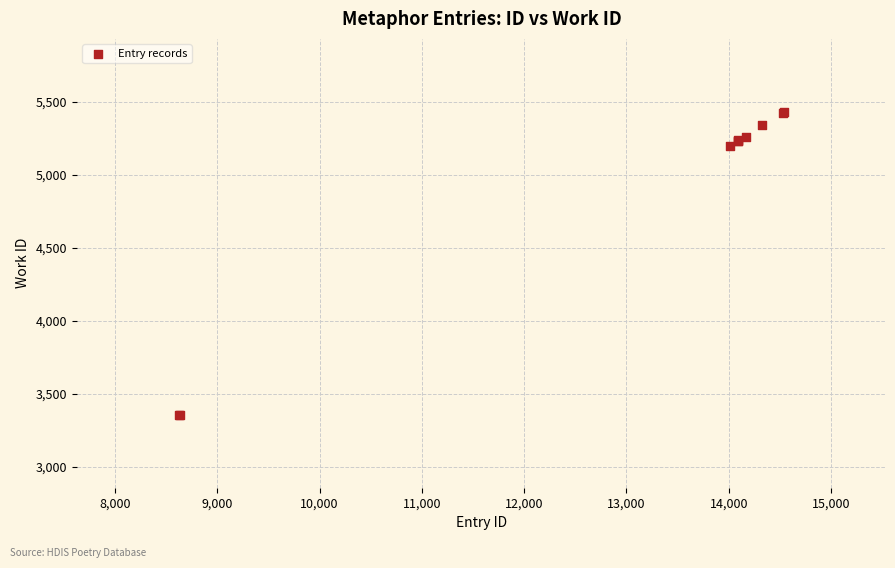

What Y value in the scatter plot is closest to 4392?

5199